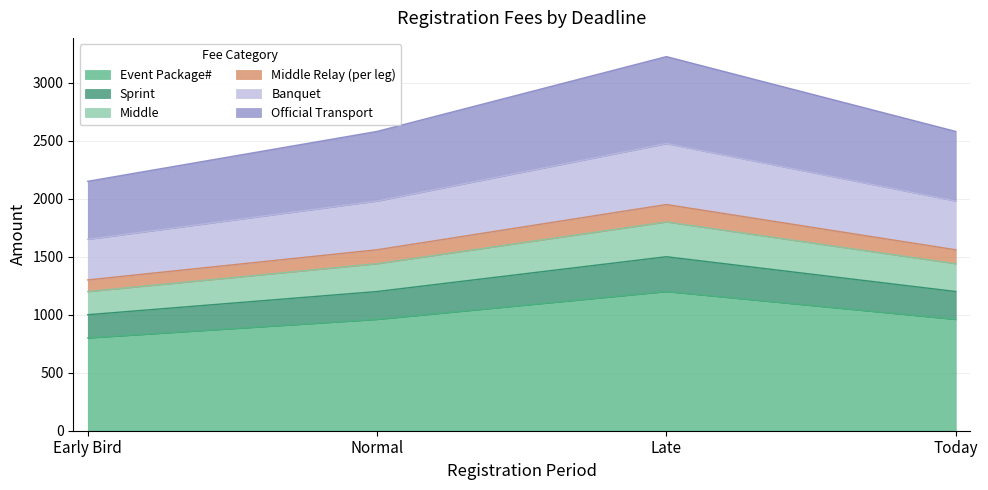

Does the chart have visible grid lines?

Yes